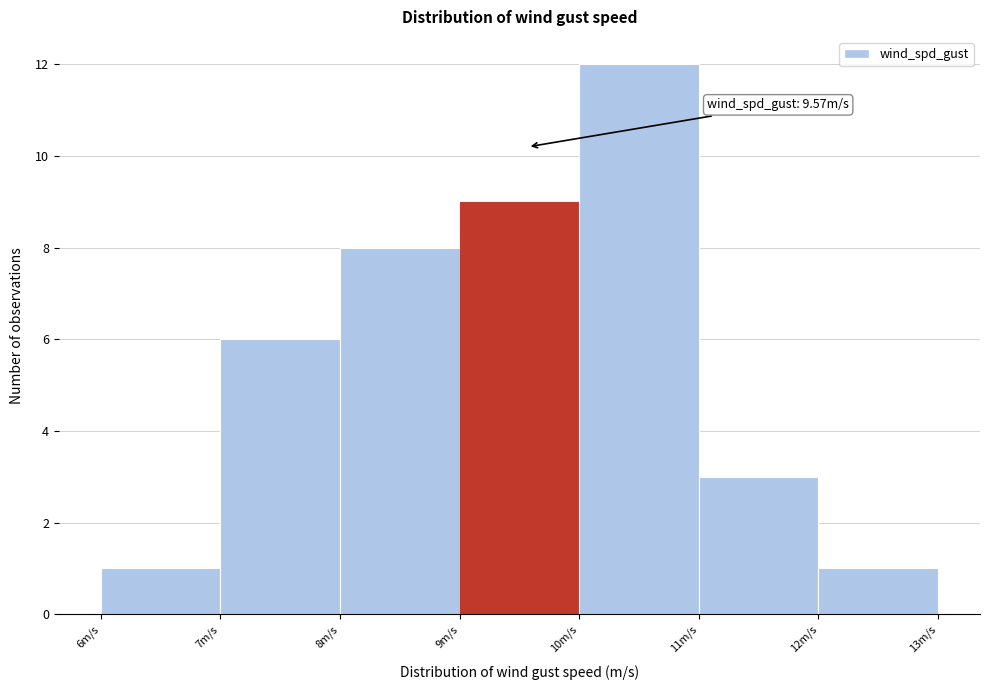

Over which range of the x-axis is the bar tallest?

10 to 11